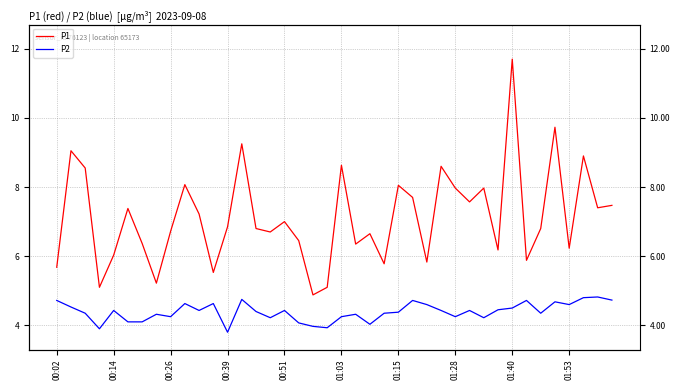

Reading left to right, what are all the values shown in this chart?

P1: 5.7	9.1	8.6	5.1	6.0	7.4	6.4	5.2	6.7	8.1	7.2	5.5	6.8	9.2	6.8	6.7	7.0	6.5	4.9	5.1	8.6	6.3	6.7	5.8	8.1	7.7	5.8	8.6	8.0	7.6	8.0	6.2	11.7	5.9	6.8	9.7	6.2	8.9	7.4	7.5
P2: 4.7	4.5	4.3	3.9	4.4	4.1	4.1	4.3	4.2	4.6	4.4	4.6	3.8	4.8	4.4	4.2	4.4	4.1	4.0	3.9	4.2	4.3	4.0	4.3	4.4	4.7	4.6	4.4	4.2	4.4	4.2	4.5	4.5	4.7	4.3	4.7	4.6	4.8	4.8	4.7